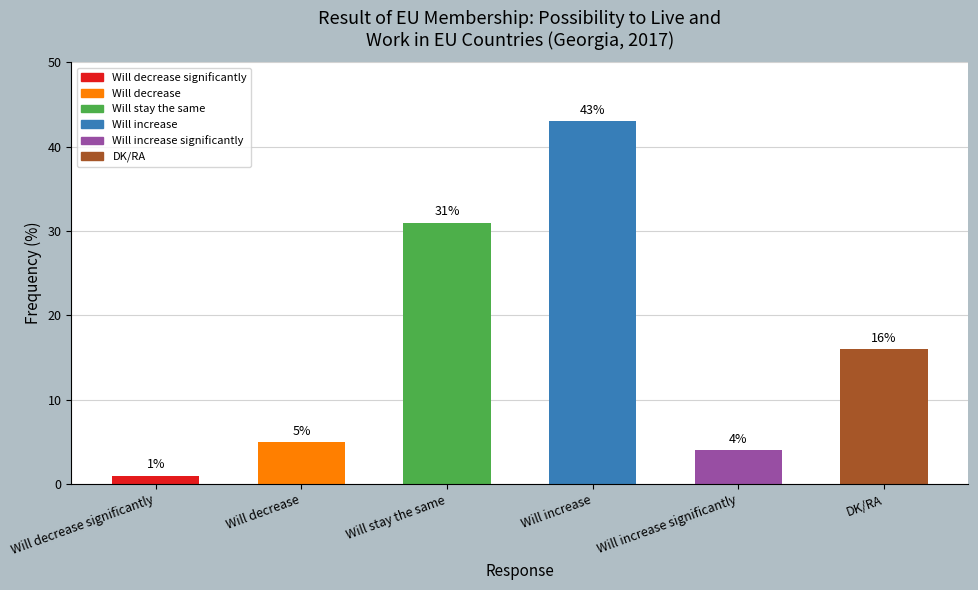

Reading right to left, extract all data points from this chart.

DK/RA=16	Will increase significantly=4	Will increase=43	Will stay the same=31	Will decrease=5	Will decrease significantly=1